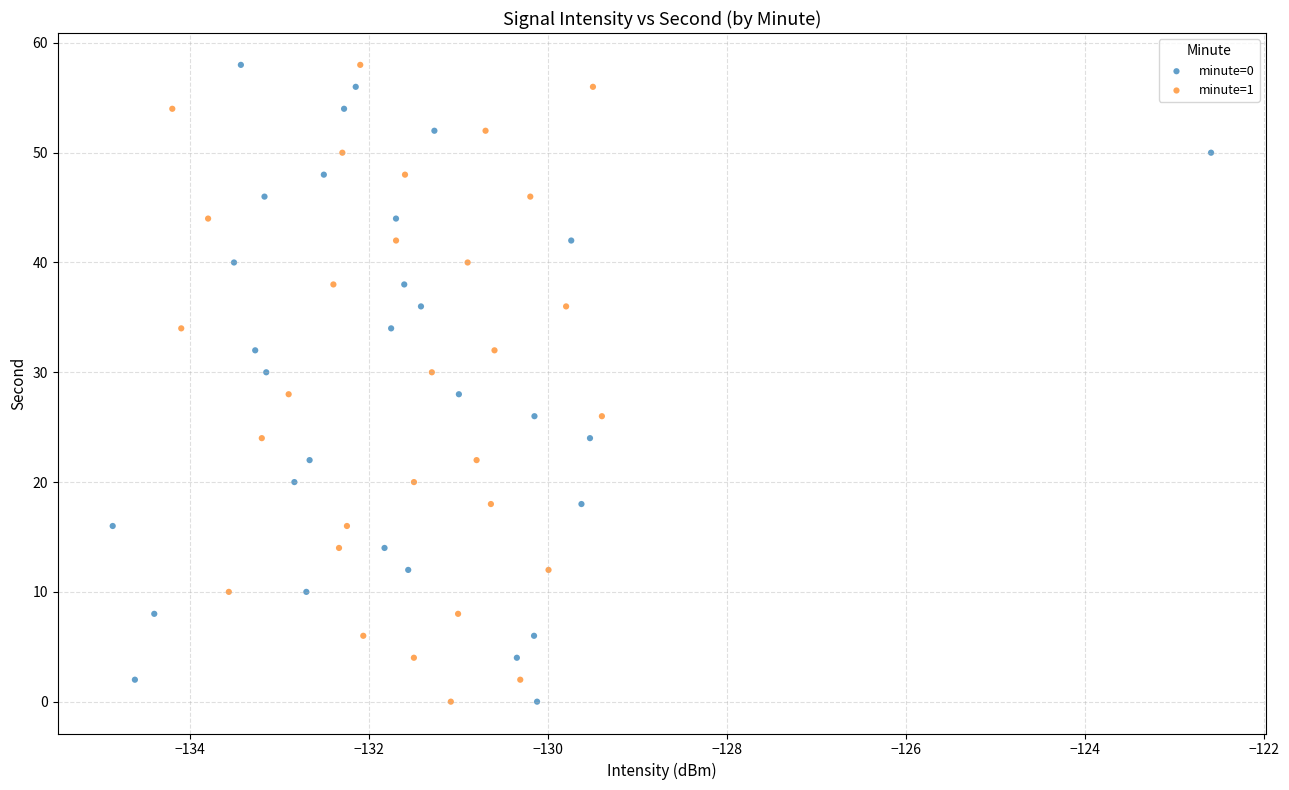

What are all the series names shown in the legend?

minute=0, minute=1